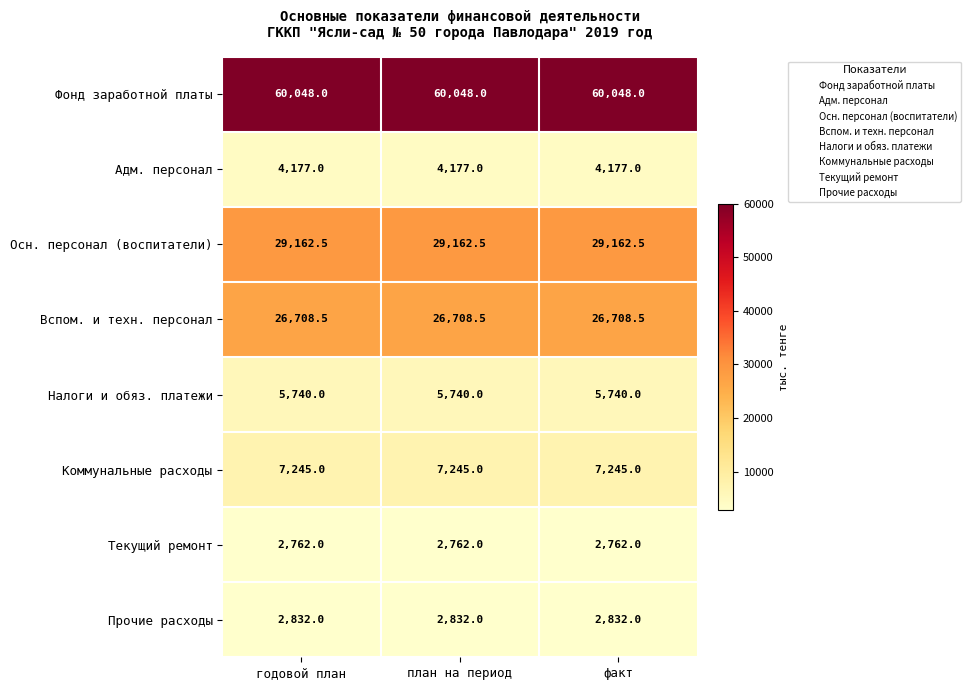

True or false: Адм. персонал has a value of 4177.0 at факт.

True